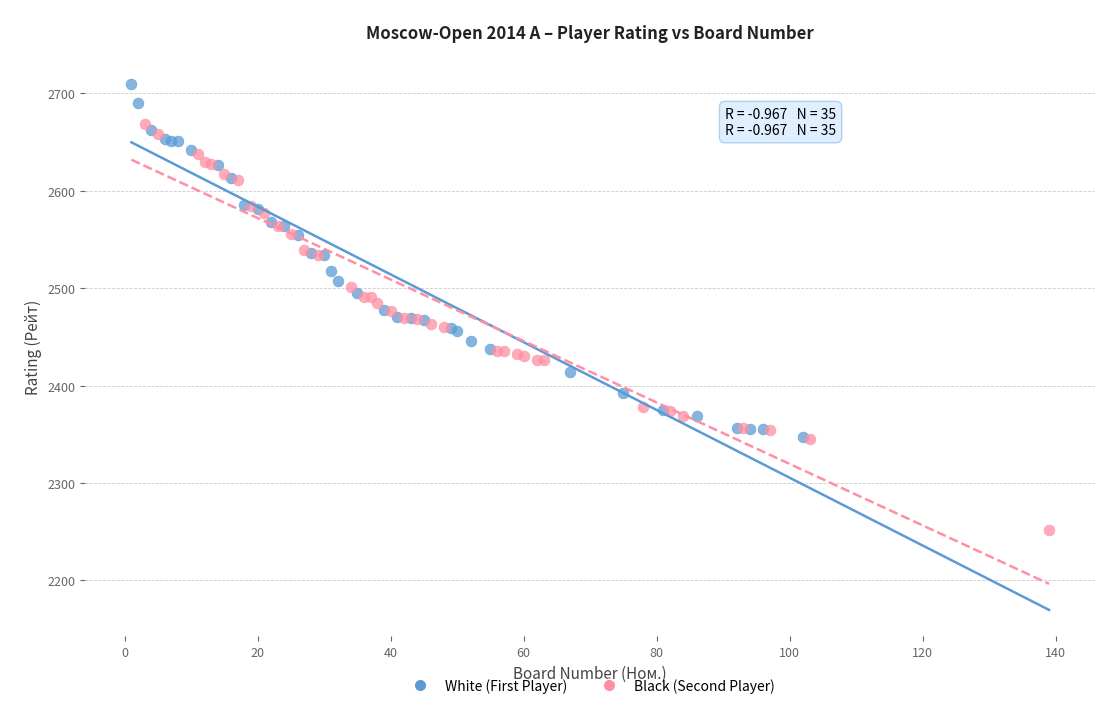

Which series has the largest Y range (max minus min)?

Black (Second Player)